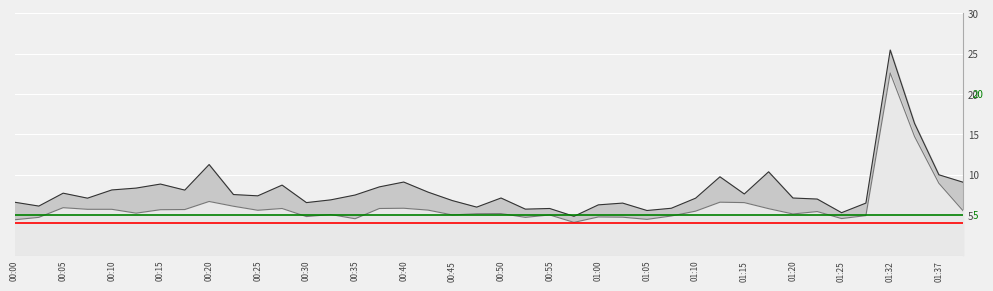

Reading left to right, transcribe all the data shown in this chart.

P1: 00:00=6.6	00:02=6.1	00:05=7.7	00:07=7.1	00:10=8.1	00:12=8.3	00:15=8.8	00:17=8.1	00:20=11.2	00:22=7.5	00:25=7.4	00:27=8.7	00:30=6.5	00:32=6.9	00:35=7.5	00:37=8.5	00:40=9.1	00:42=7.8	00:45=6.8	00:47=6.0	00:50=7.1	00:52=5.7	00:55=5.8	00:57=4.8	01:00=6.2	01:02=6.5	01:05=5.5	01:07=5.8	01:10=7.1	01:12=9.7	01:15=7.6	01:17=10.3	01:20=7.1	01:22=7.0	01:25=5.3	01:27=6.5	01:32=25.4	01:35=16.4	01:37=10.0	01:40=9.1
P2: 00:00=4.4	00:02=4.7	00:05=5.9	00:07=5.7	00:10=5.7	00:12=5.2	00:15=5.7	00:17=5.7	00:20=6.7	00:22=6.1	00:25=5.6	00:27=5.8	00:30=4.8	00:32=5.0	00:35=4.5	00:37=5.8	00:40=5.8	00:42=5.6	00:45=5.0	00:47=5.2	00:50=5.2	00:52=4.7	00:55=5.0	00:57=4.1	01:00=4.8	01:02=4.7	01:05=4.5	01:07=4.9	01:10=5.5	01:12=6.6	01:15=6.5	01:17=5.8	01:20=5.1	01:22=5.4	01:25=4.5	01:27=4.9	01:32=22.6	01:35=14.7	01:37=8.9	01:40=5.5